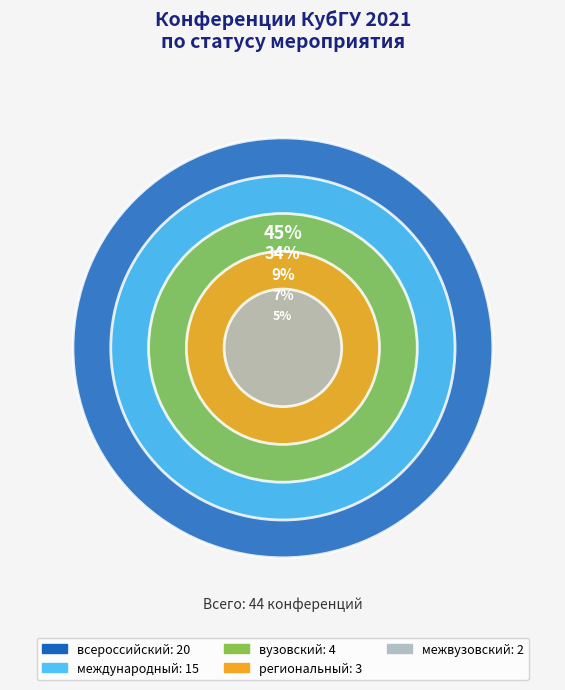

Does any single category account for the majority?

No